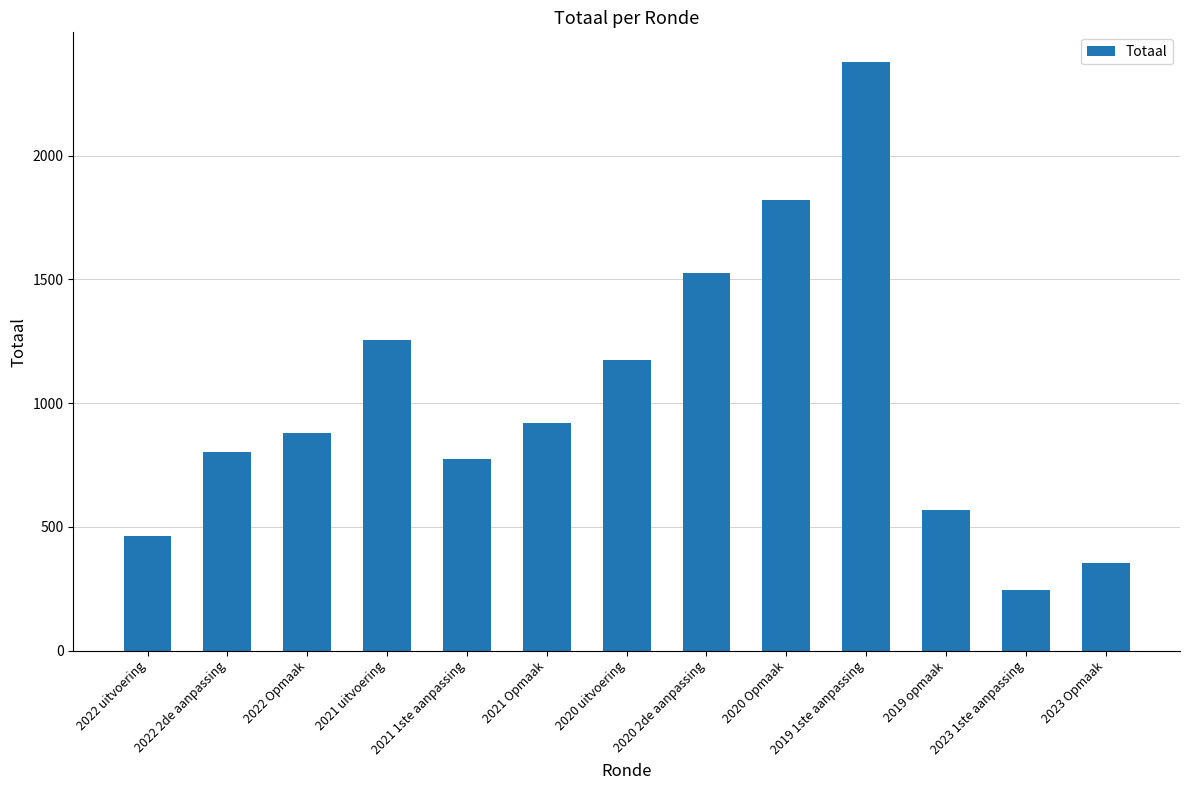

How many series are shown in this chart?

1